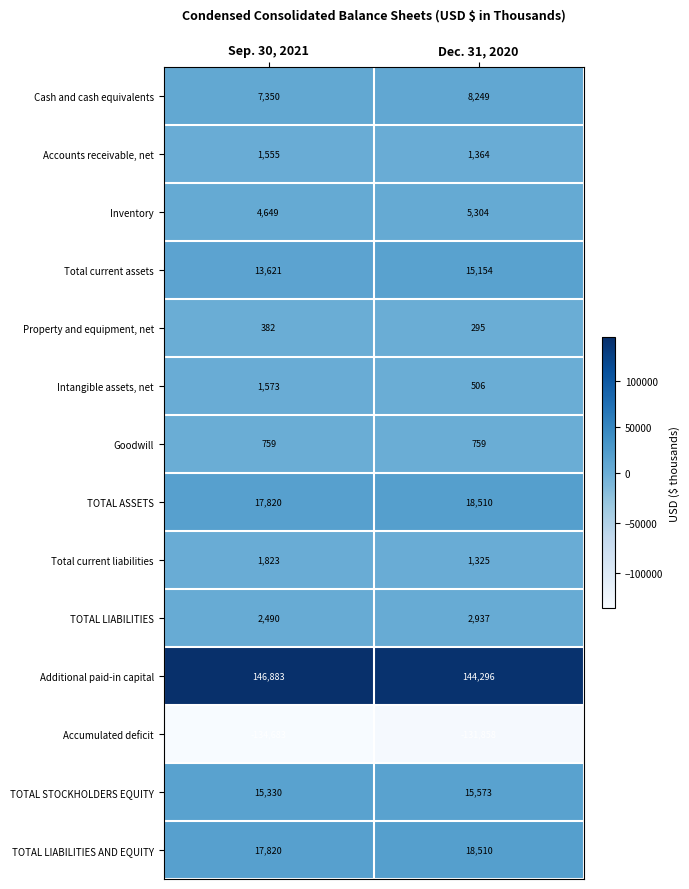

What value does the TOTAL ASSETS series have at Dec. 31, 2020, to the nearest 100?

18500